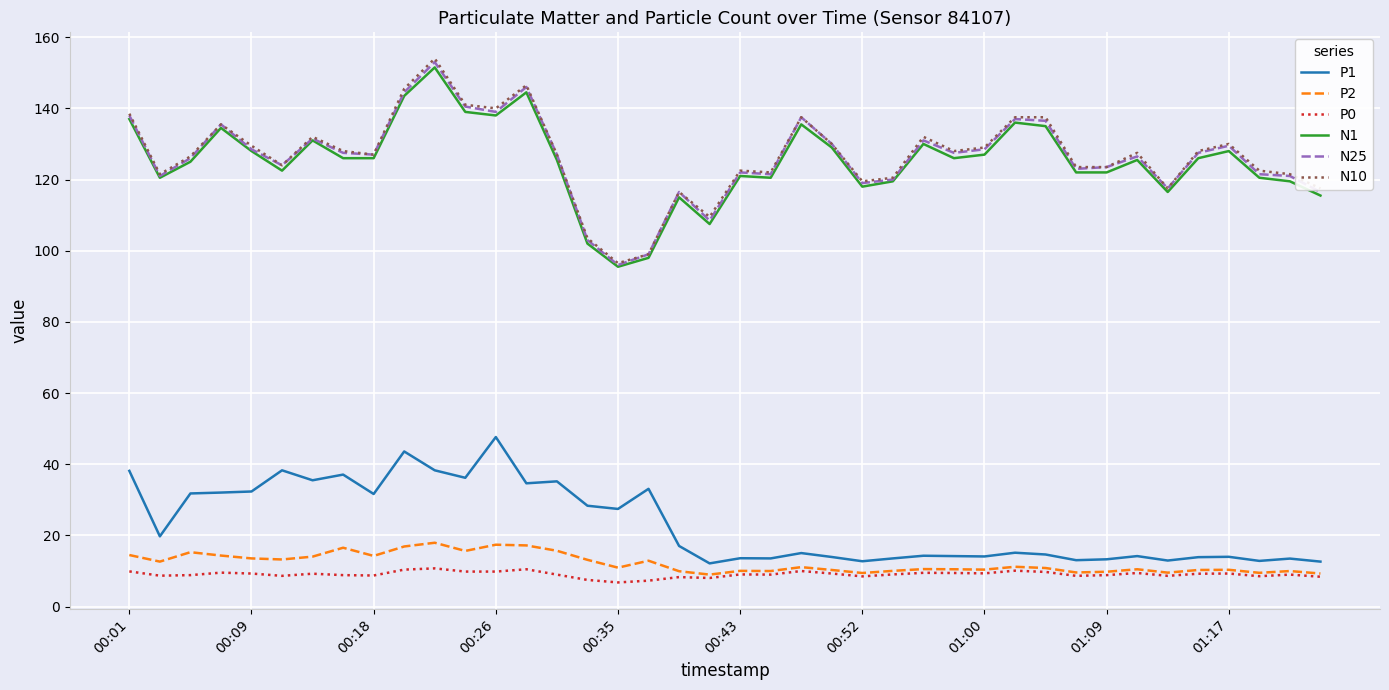

What is the minimum value shown in the chart?

6.8